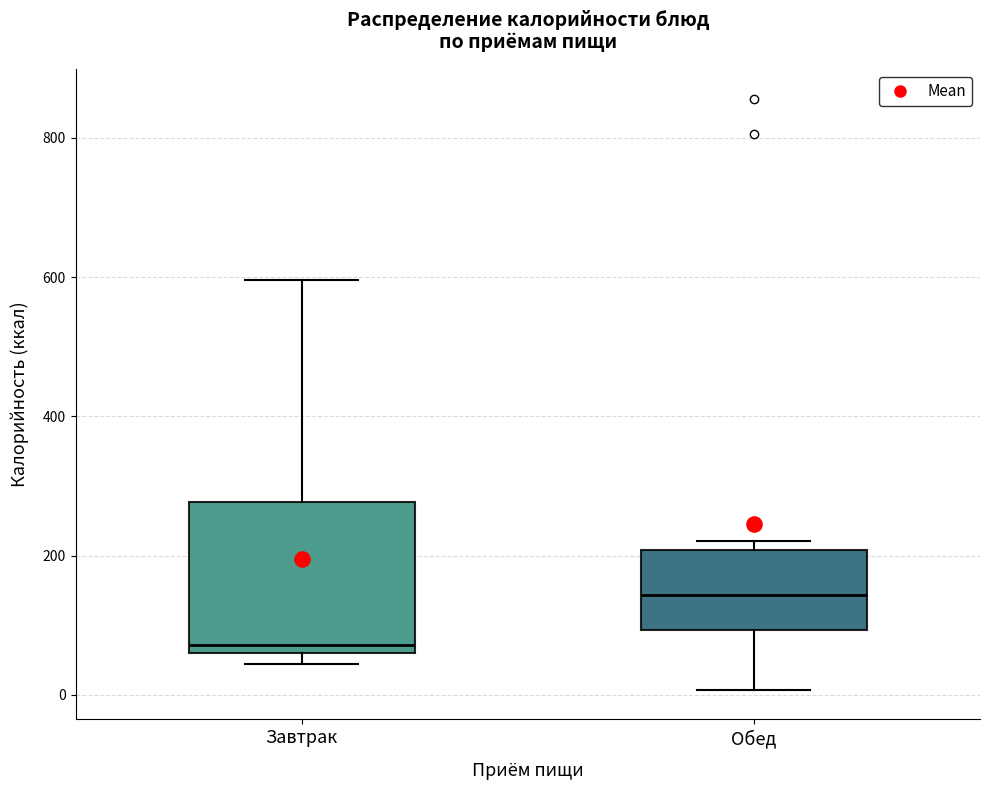

Reading left to right, read every box against the y-axis: the position of its median line, the range the box covers, and the ends of its whiskers. The values are not printed on the chart, so give them approximately, as read against the axis.

Завтрак: median 80, box 60 to 280, whiskers 40 to 600
Обед: median 140, box 100 to 200, whiskers 0 to 220